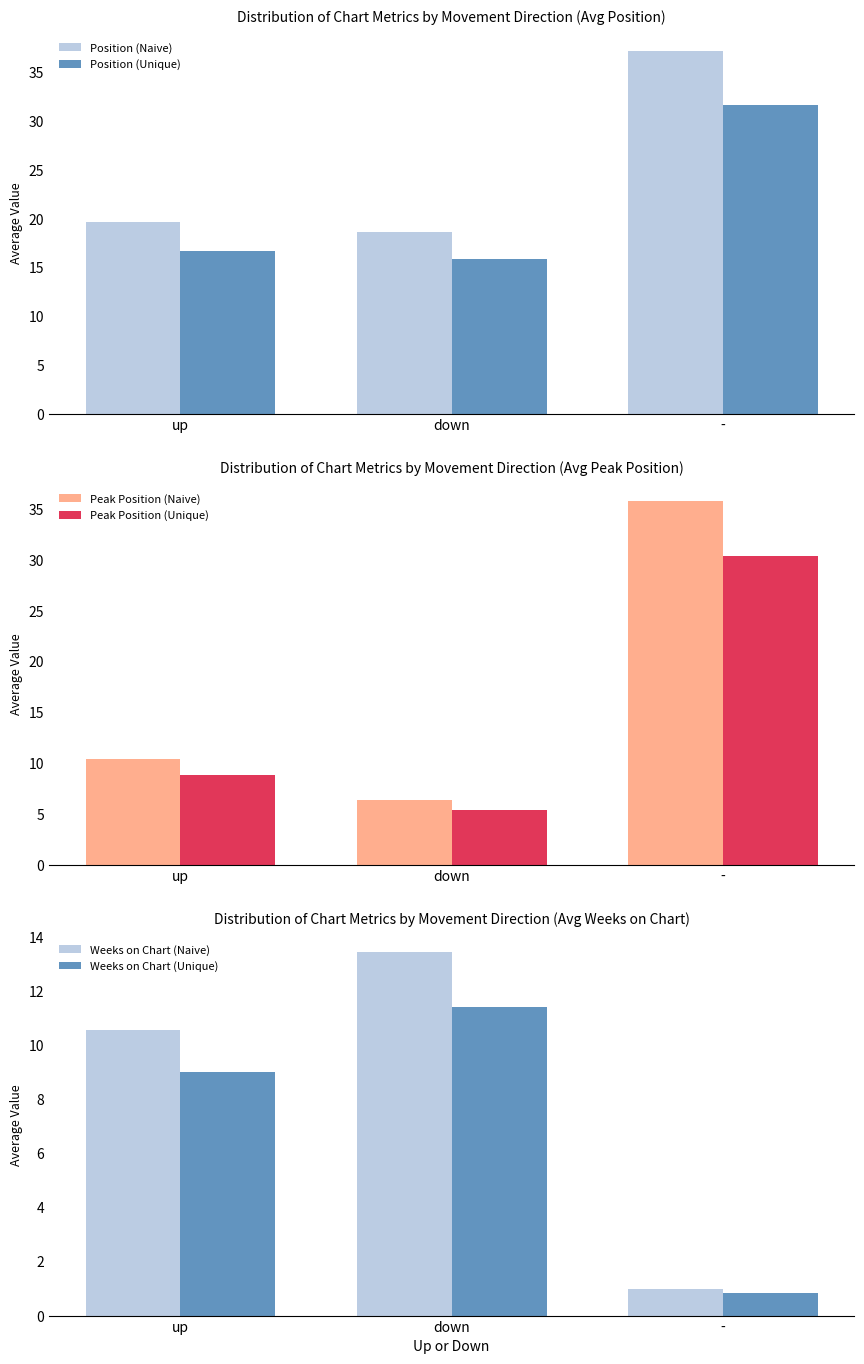

How many series are shown in this chart?

6